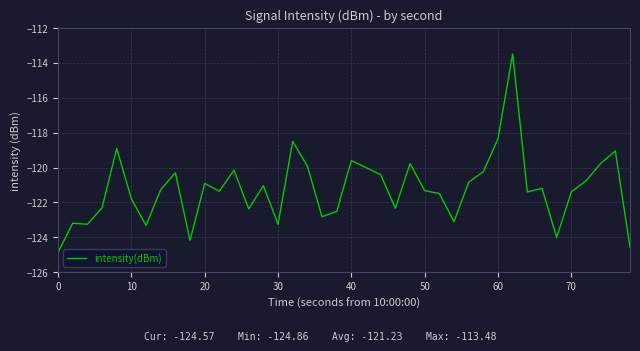

What is the maximum value shown in the chart?

-113.5